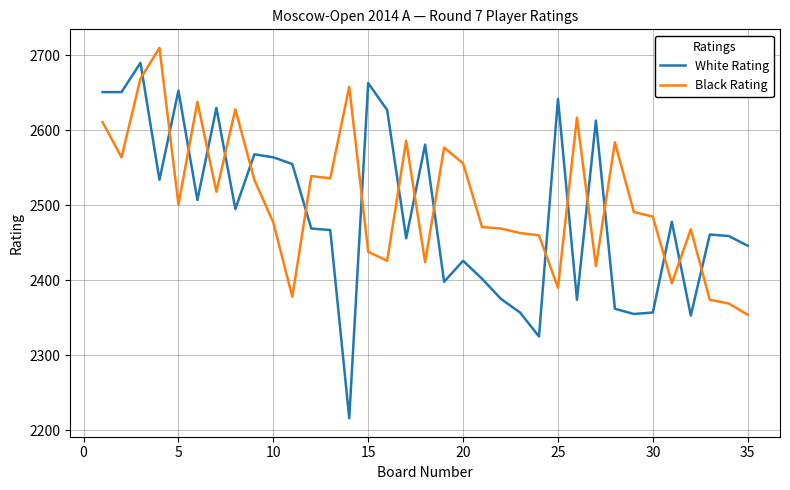

After their last crossing, which series has the higher values: Black Rating or White Rating?

White Rating